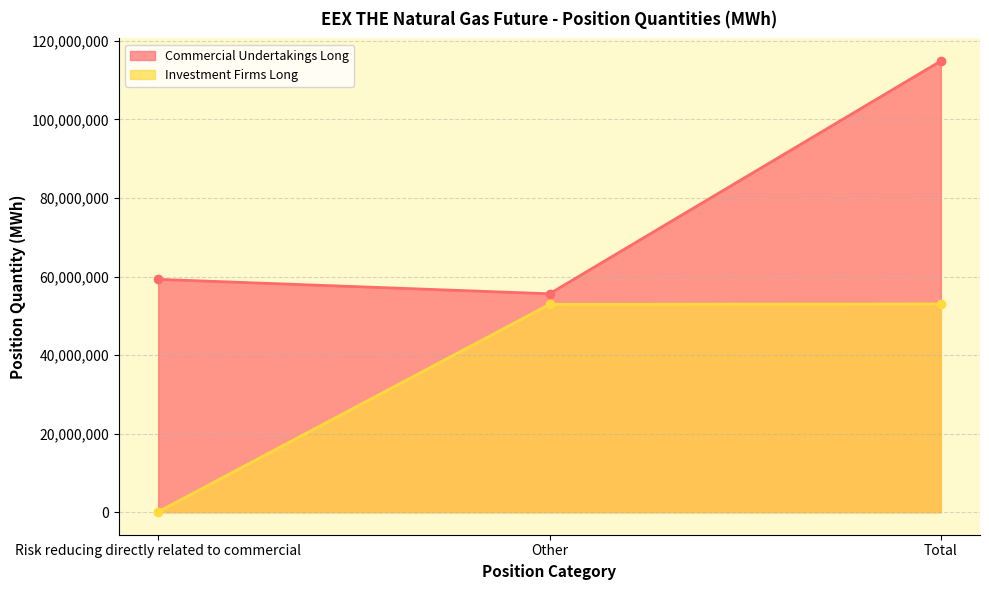

True or false: Commercial Undertakings Long has a value of 59289102 at Risk reducing directly related to commercial.

True